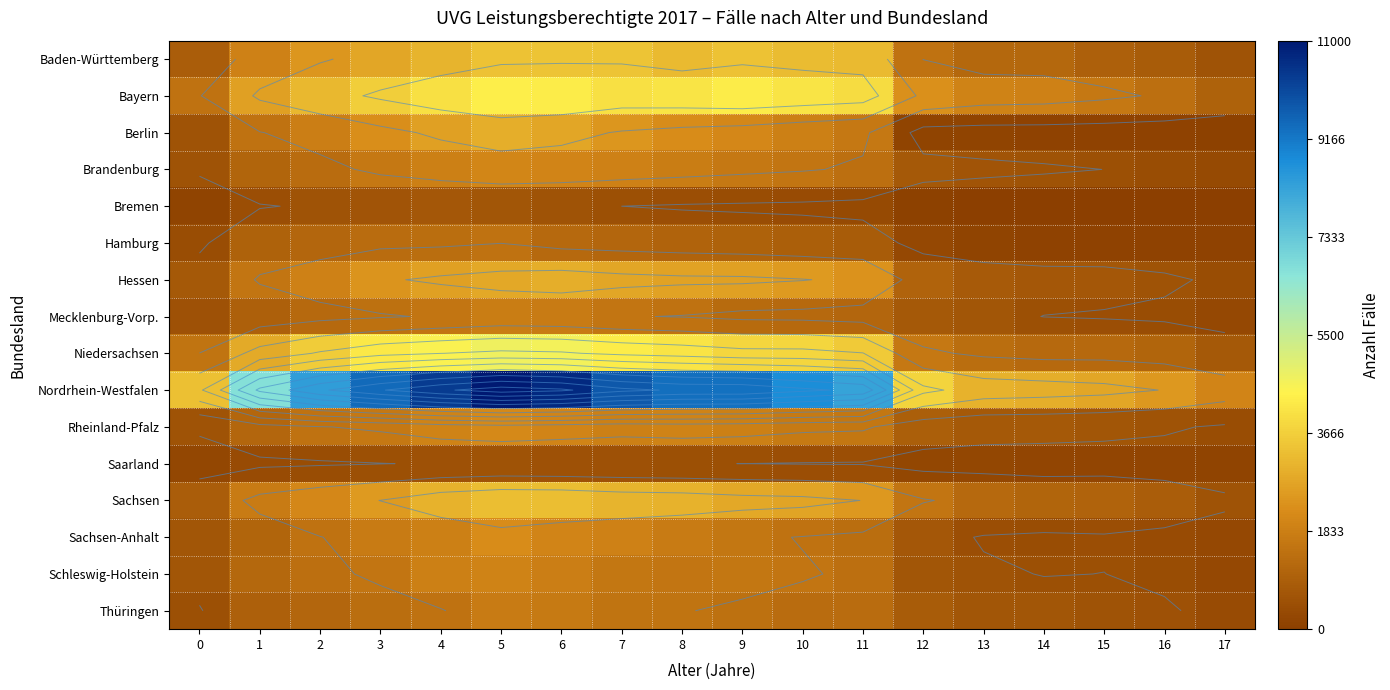

What is the total value across all series at 14?

12840